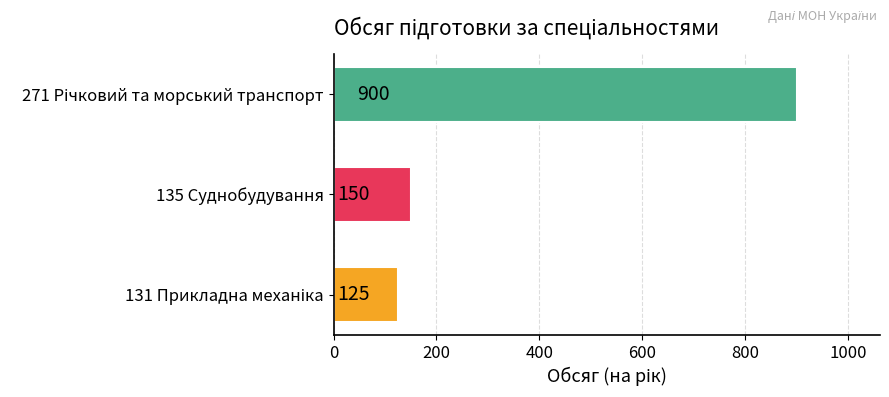

What is the average value?

392